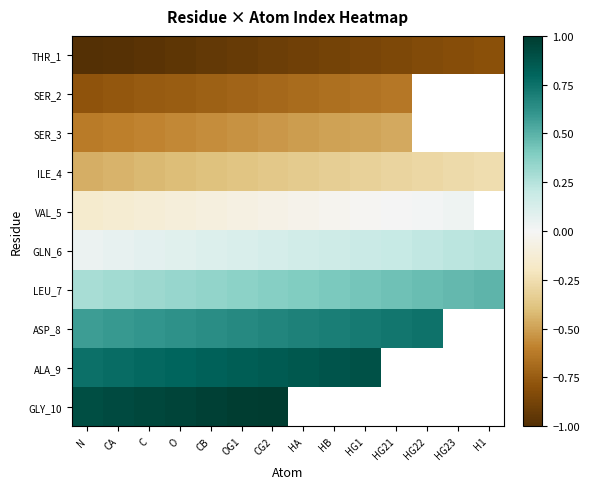

Read the SER_3 value at HG21.

-0.5